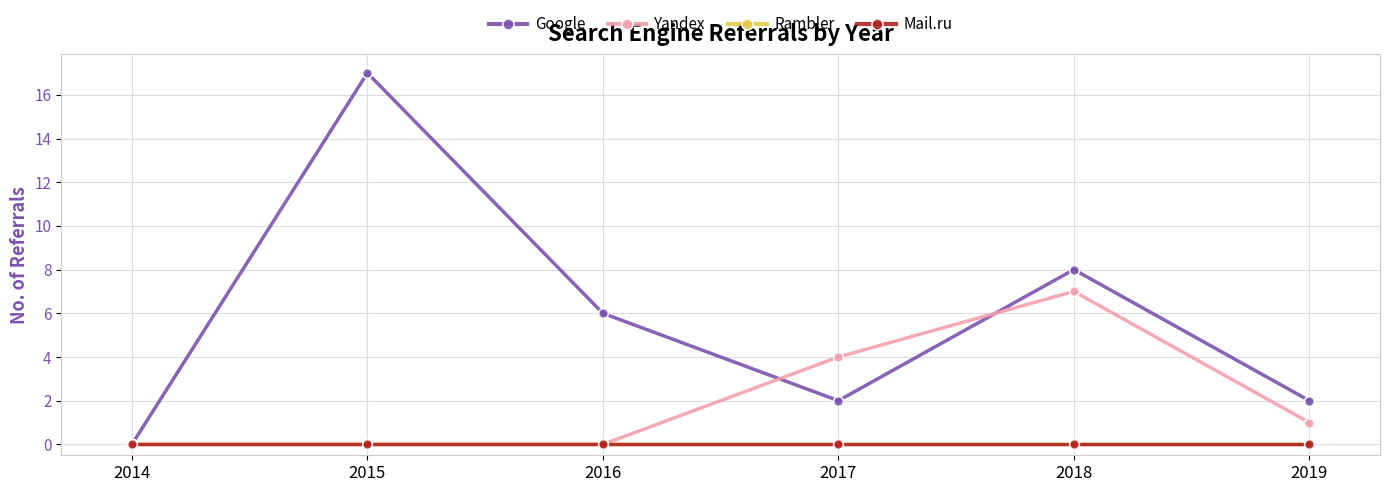

Does the chart have visible grid lines?

Yes